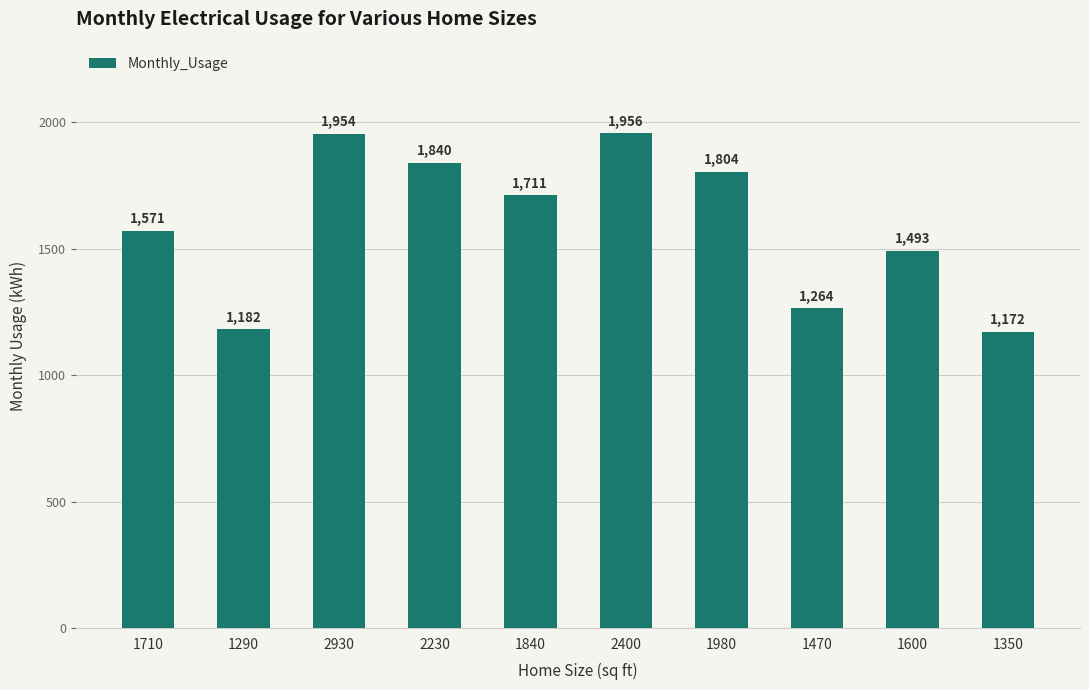

Rank the categories by value from lowest to highest.

1350, 1290, 1470, 1600, 1710, 1840, 1980, 2230, 2930, 2400